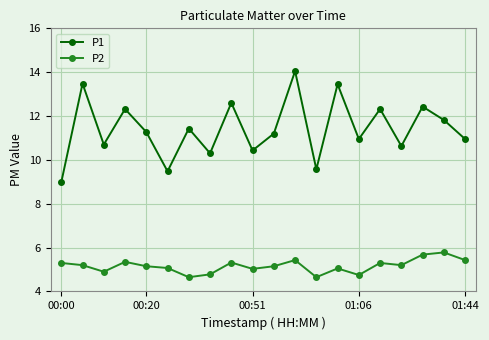

Does the chart have visible grid lines?

Yes